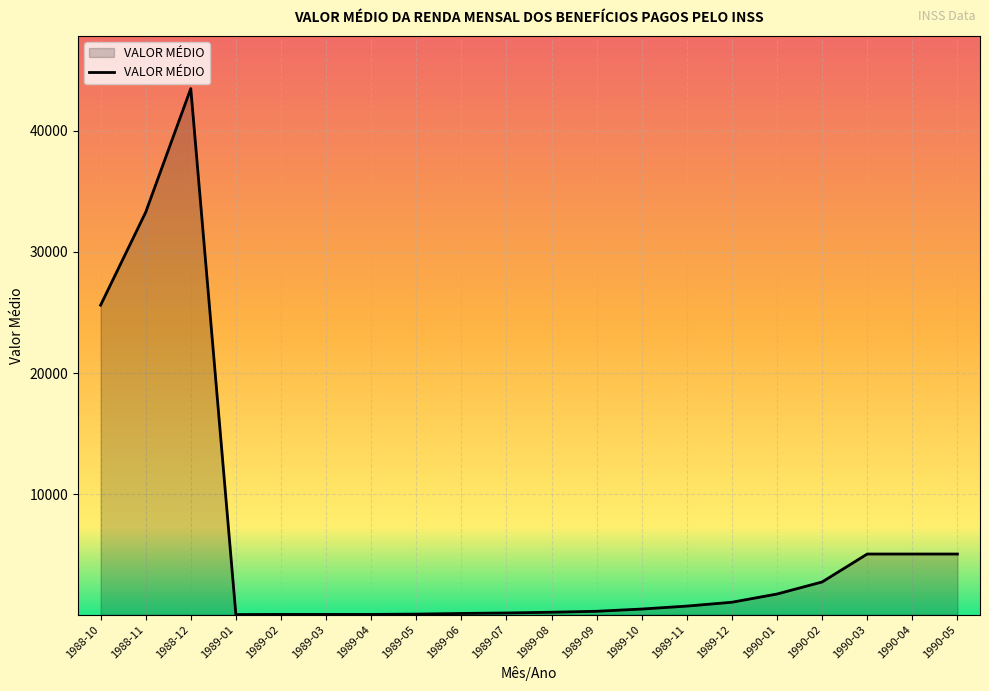

What is the difference between the maximum and minimum values?

43389.7